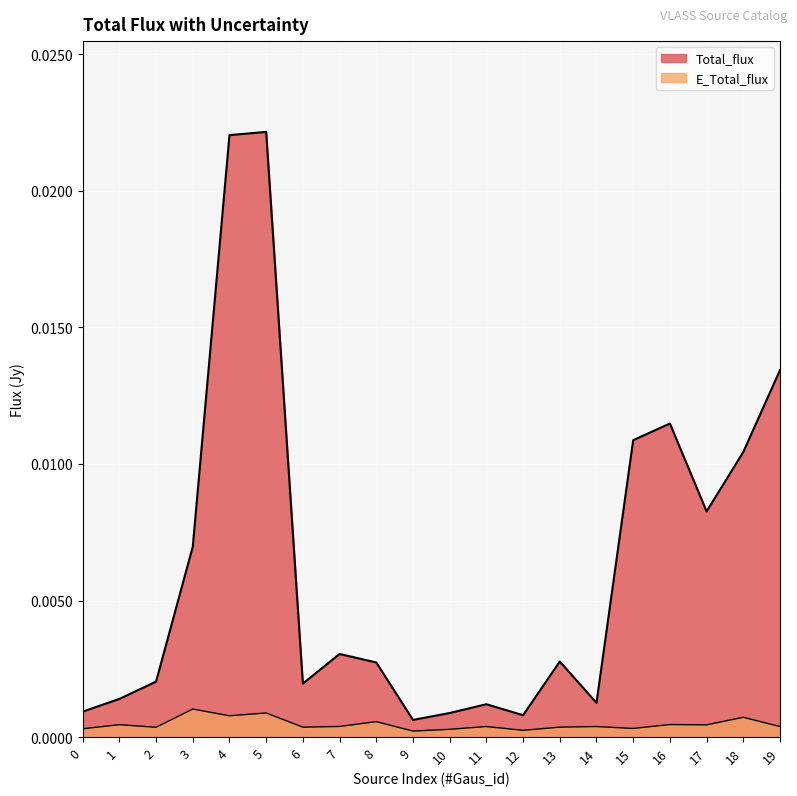

Which series has the largest range (max minus min)?

Total_flux